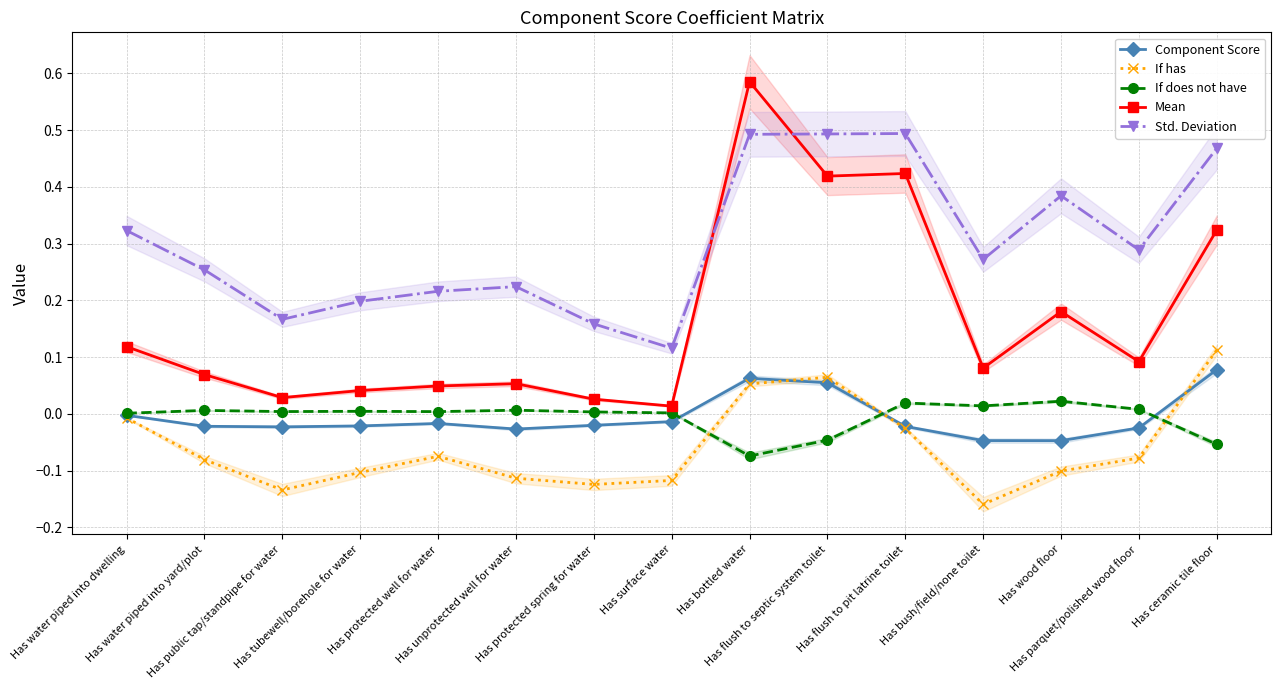

What are all the series names shown in the legend?

Component Score, If has, If does not have, Mean, Std. Deviation